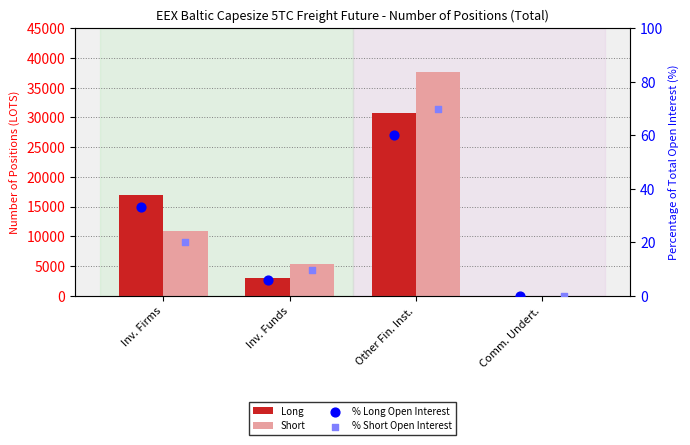

At how many categories does at least one series exceed 19200?

1